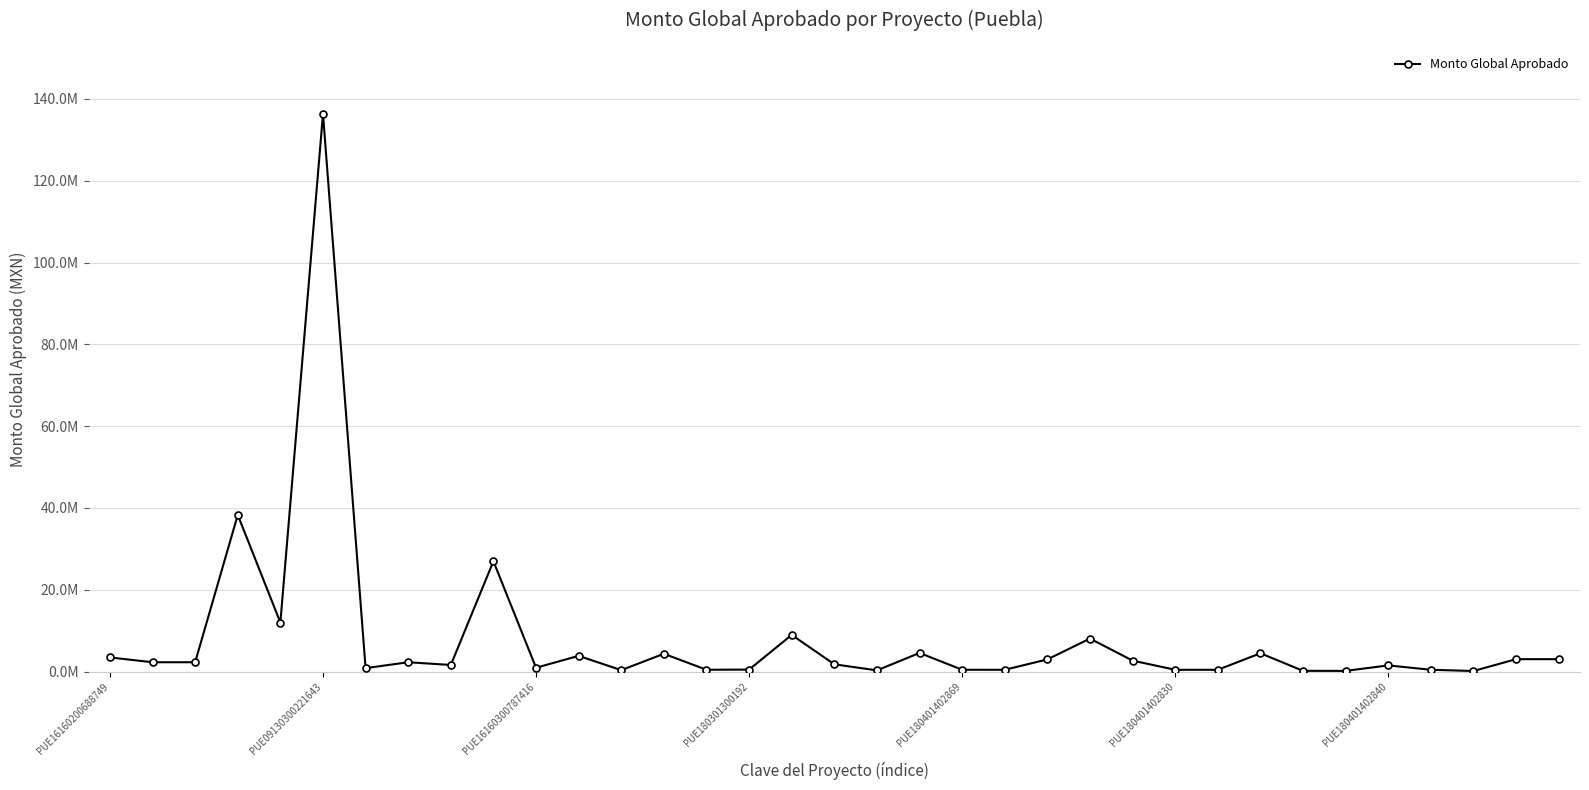

Does the chart have visible grid lines?

Yes